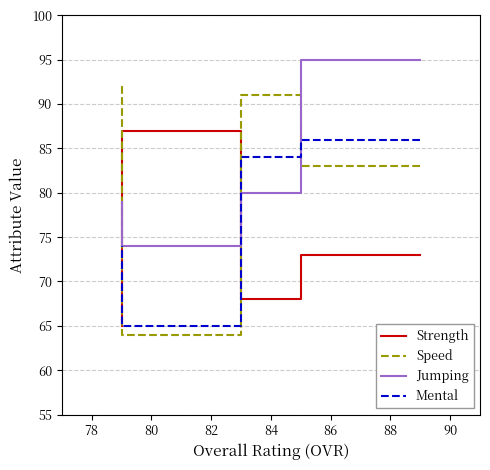

What is the value of the Mental point at the 2nd from the left?

84